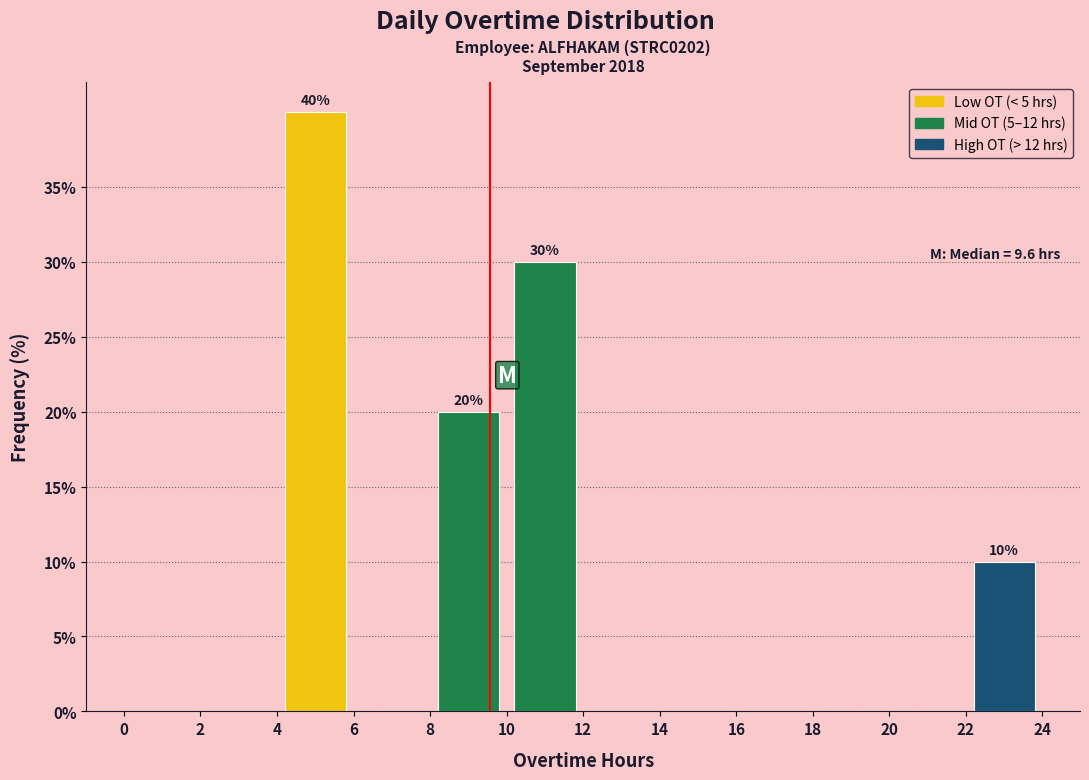

Over which range of the x-axis is the bar tallest?

4 to 6